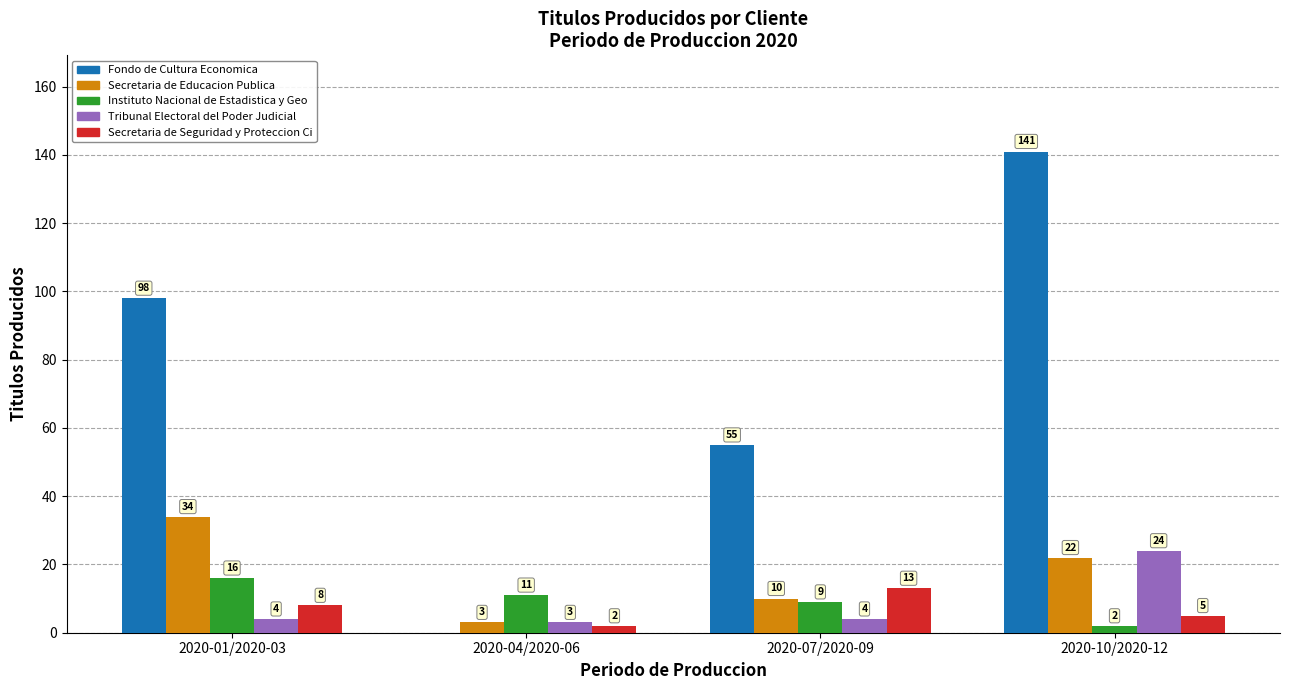

Reading left to right, what are all the values shown in this chart?

Fondo de Cultura Economica: 98	0	55	141
Secretaria de Educacion Publica: 34	3	10	22
Instituto Nacional de Estadistica y Geo: 16	11	9	2
Tribunal Electoral del Poder Judicial: 4	3	4	24
Secretaria de Seguridad y Proteccion Ci: 8	2	13	5